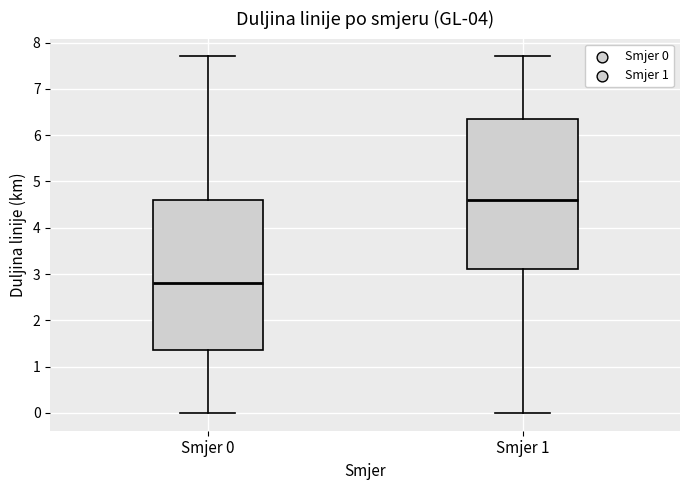

Which box has the lowest median line?

Smjer 0